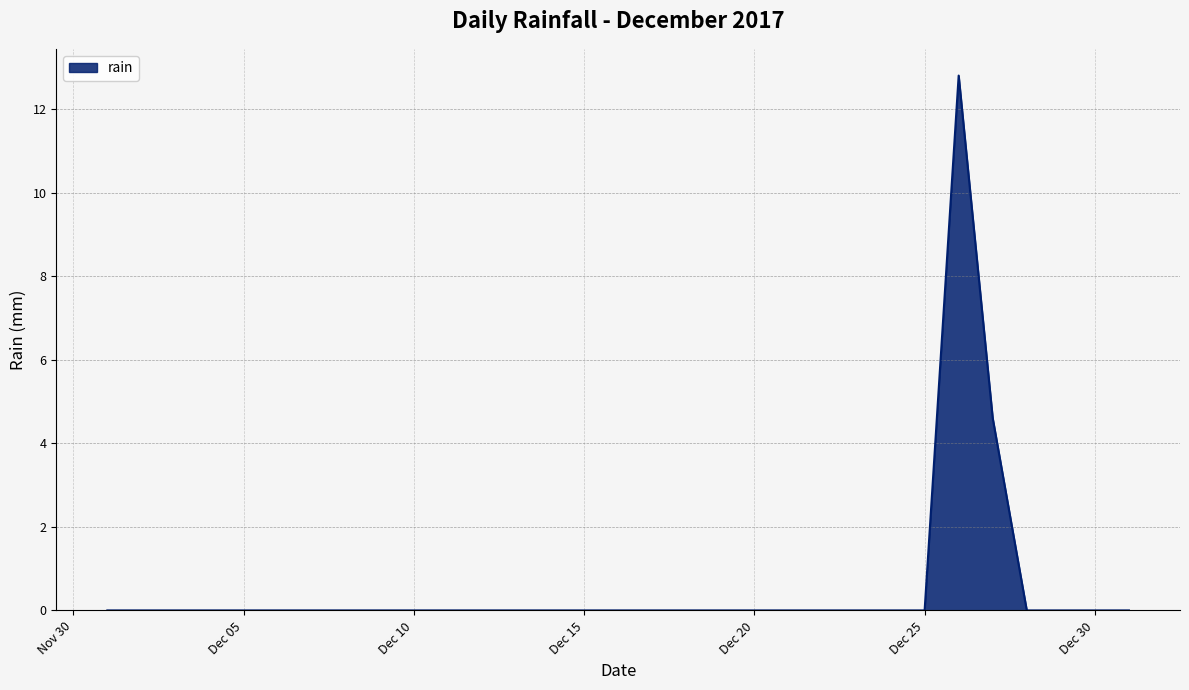

What is the greatest value displayed?

12.8